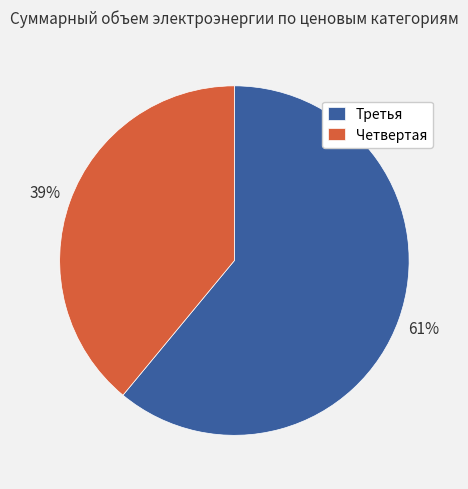

Is the sum of Четвертая and Третья greater than half?

Yes